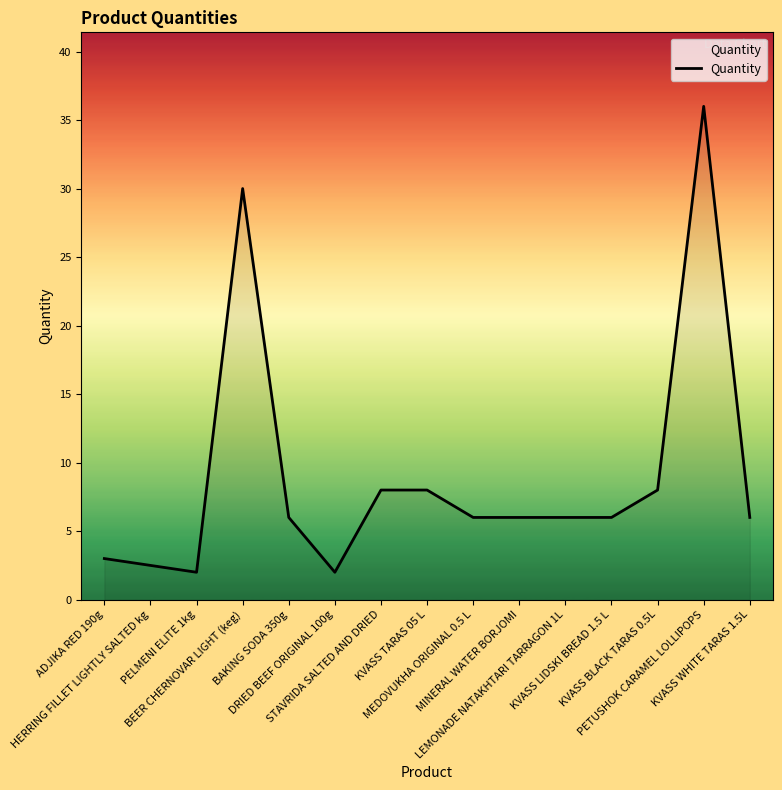

What is the minimum value shown in the chart?

2.0